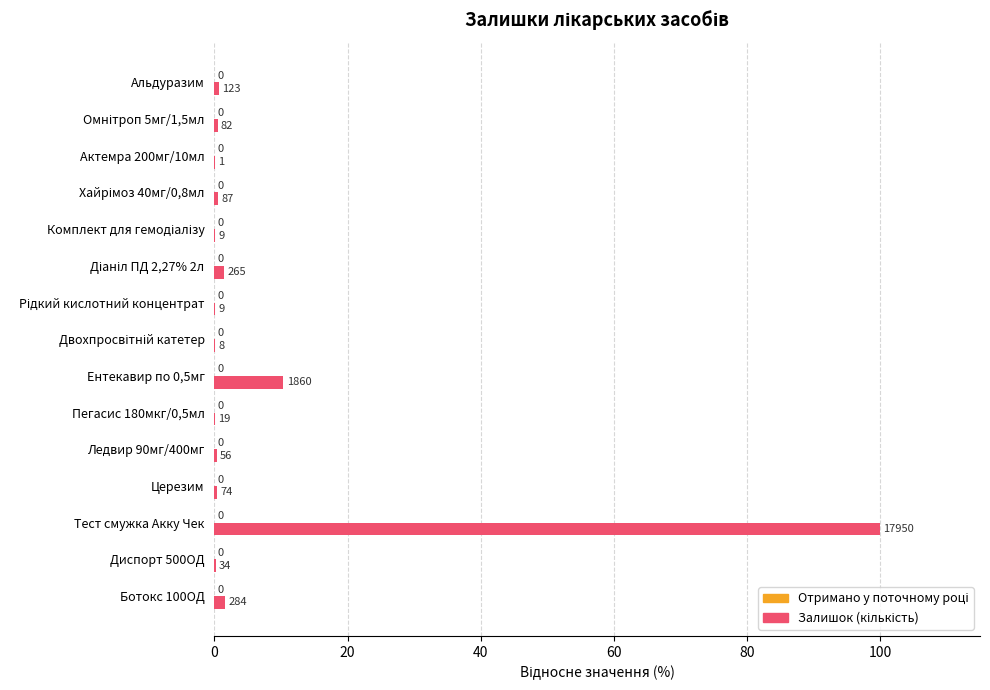

What is the sum of the values at Актемра 200мг/10мл and Тест смужка Акку Чек?

100.0